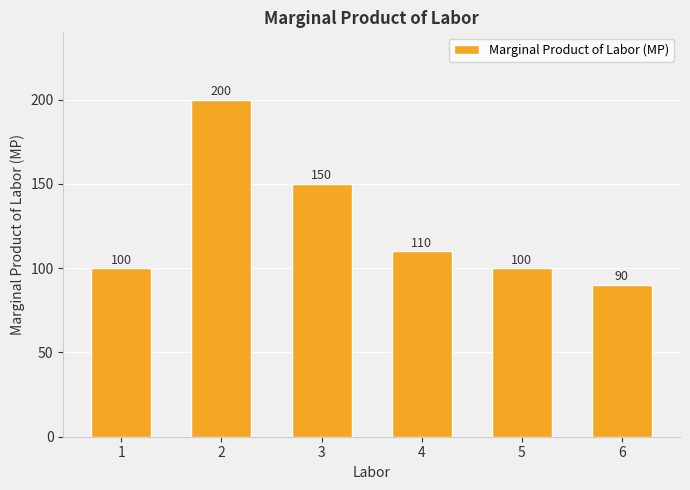

Where is the data nearest to the value 145?

3